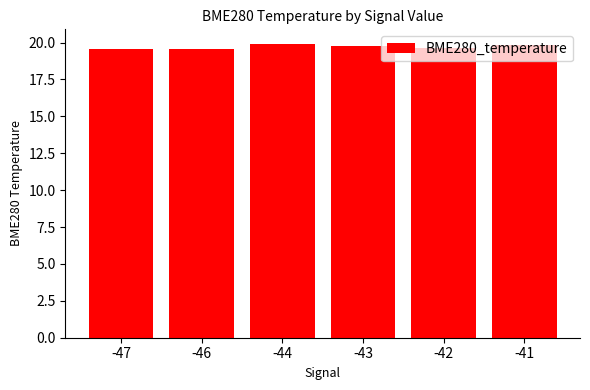

What is the greatest value displayed?

19.9